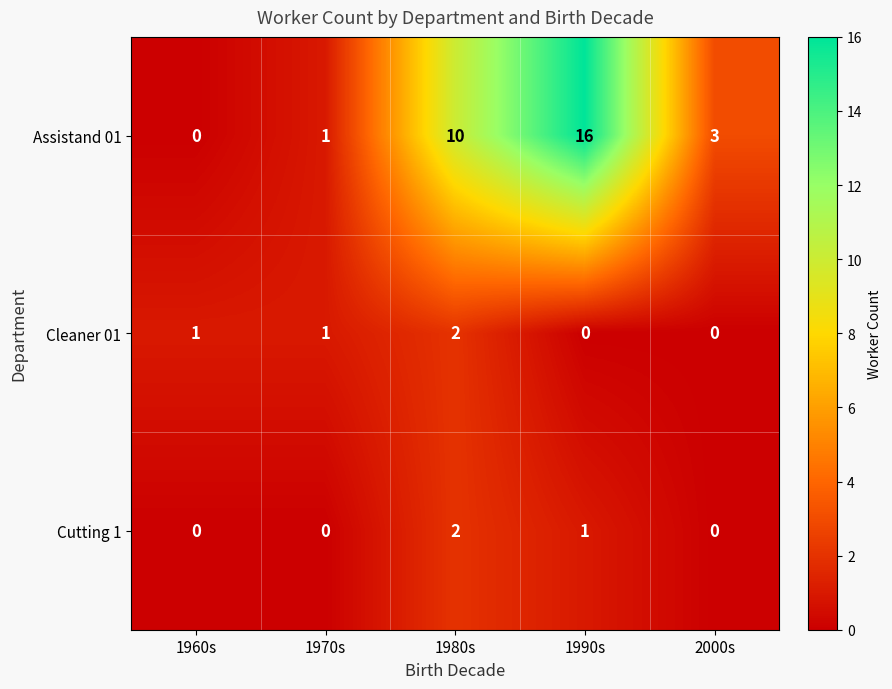

How many series are shown in this chart?

3